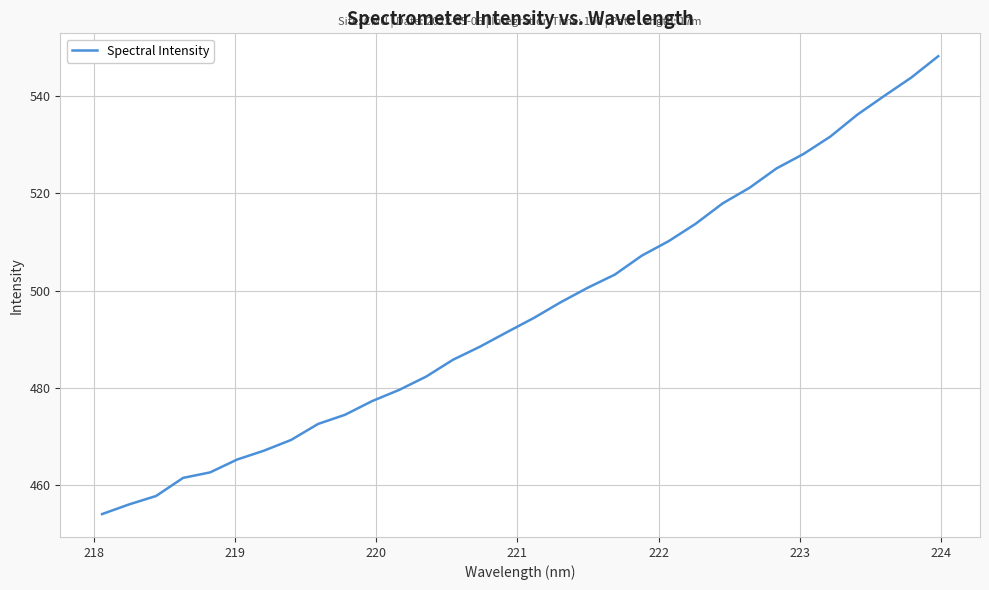

Is this an area chart (filled region under the line)?

No